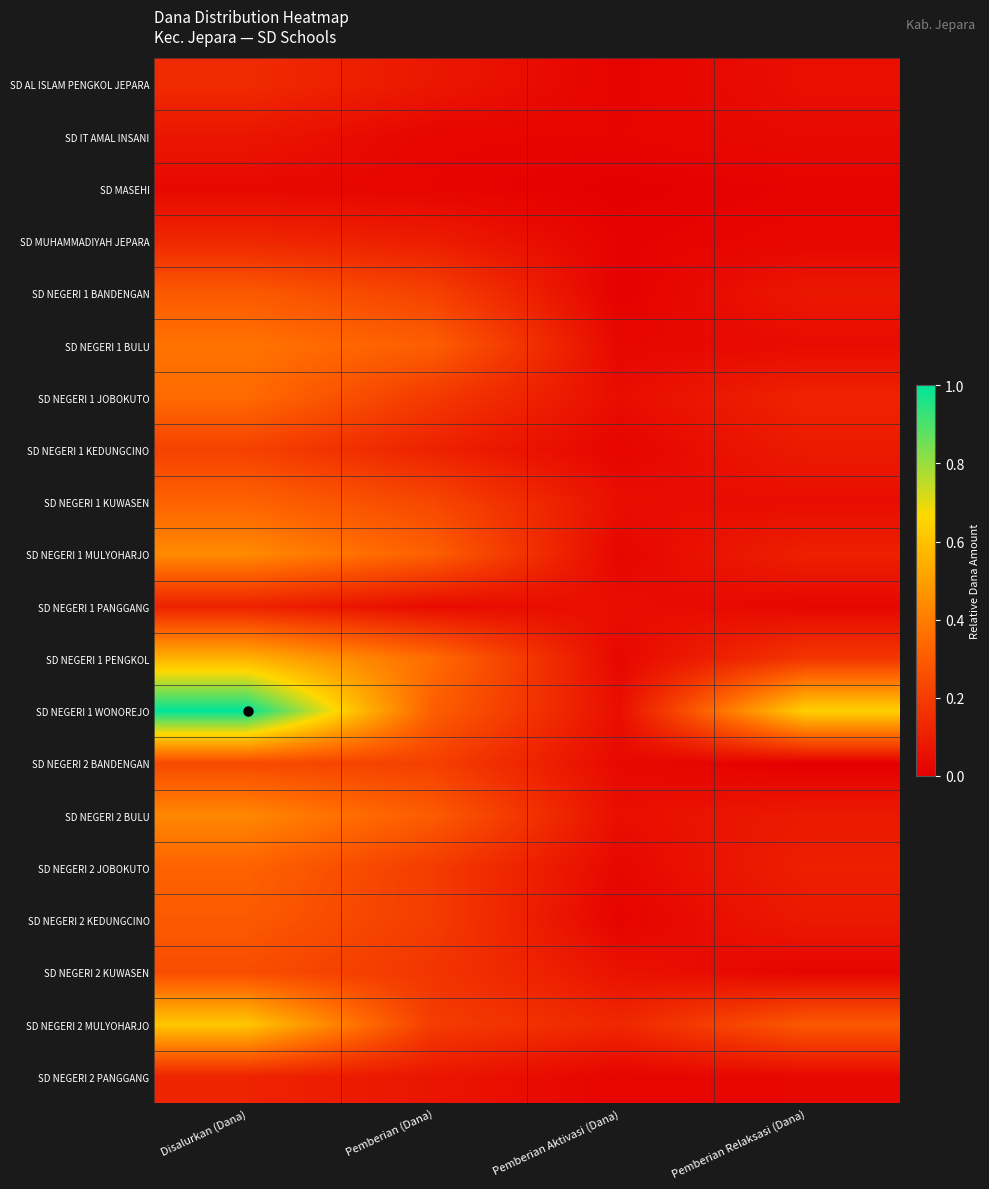

Which has a higher value, Pemberian (Dana) or Disalurkan (Dana)?

Disalurkan (Dana)